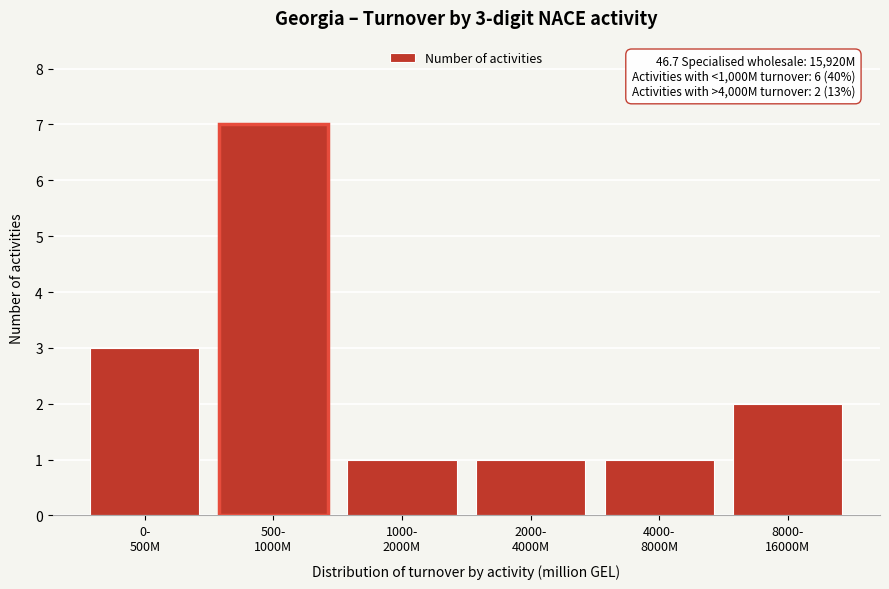

Reading left to right, transcribe all the data shown in this chart.

3	7	1	1	1	2